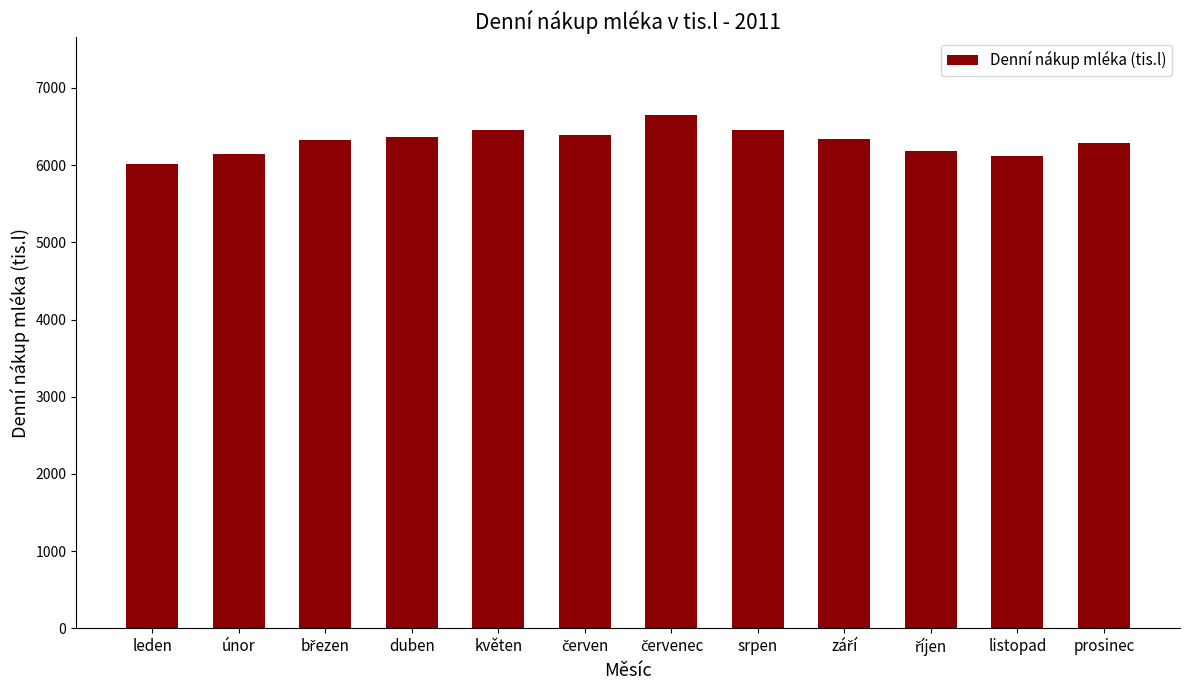

What is the label of the 11th bar from the left?

listopad